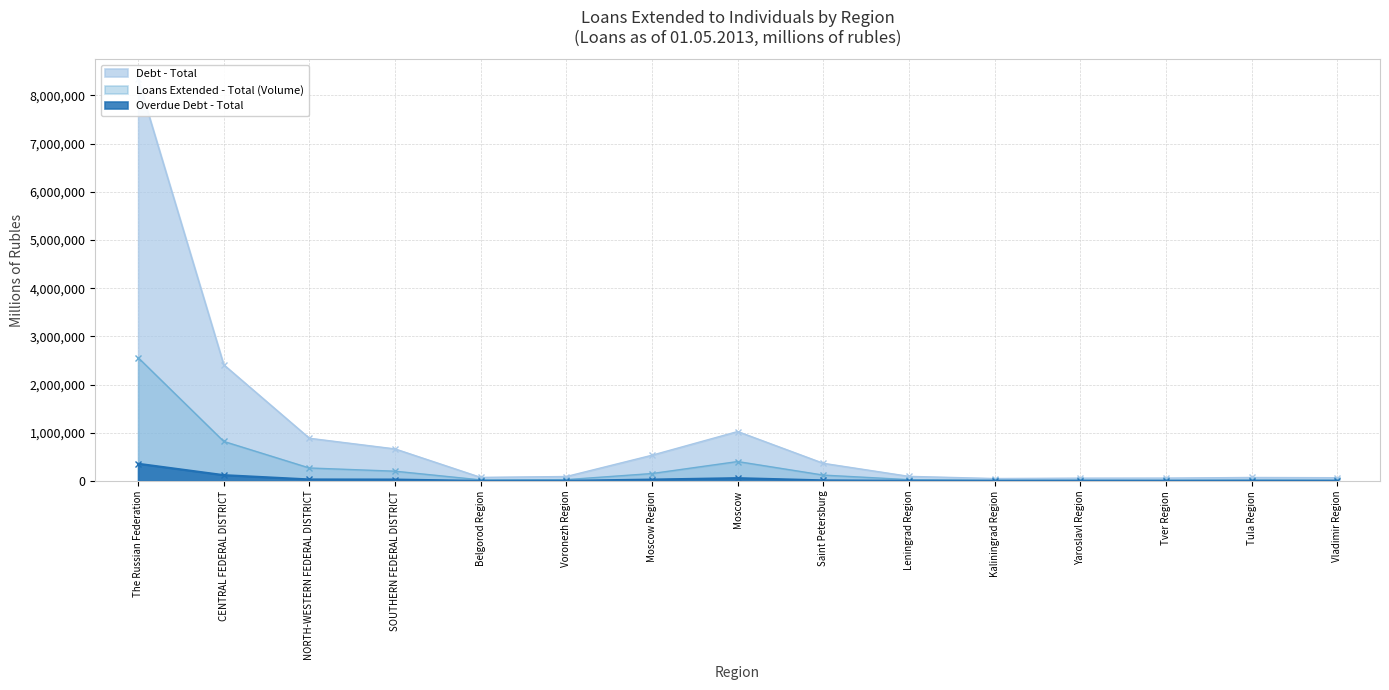

What is the difference between the highest and lowest values at Tver Region?

57225